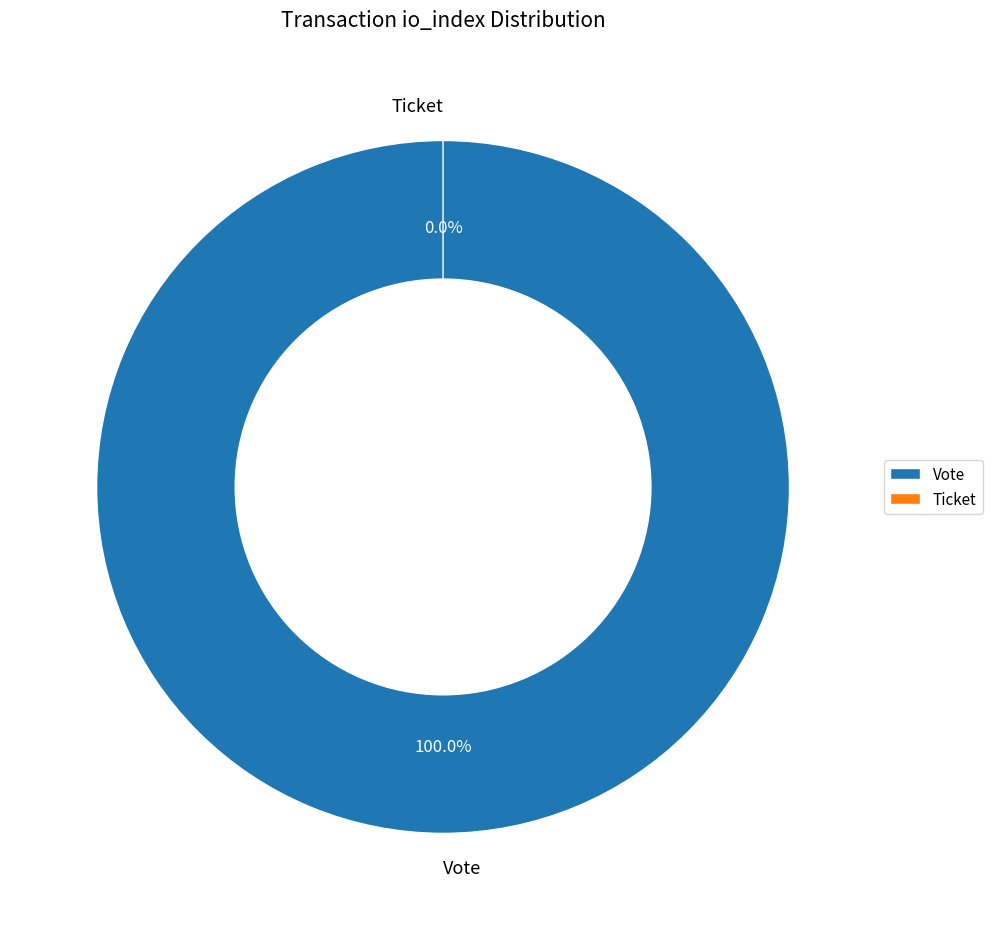

Is it true that Vote is 100% of the pie?

True